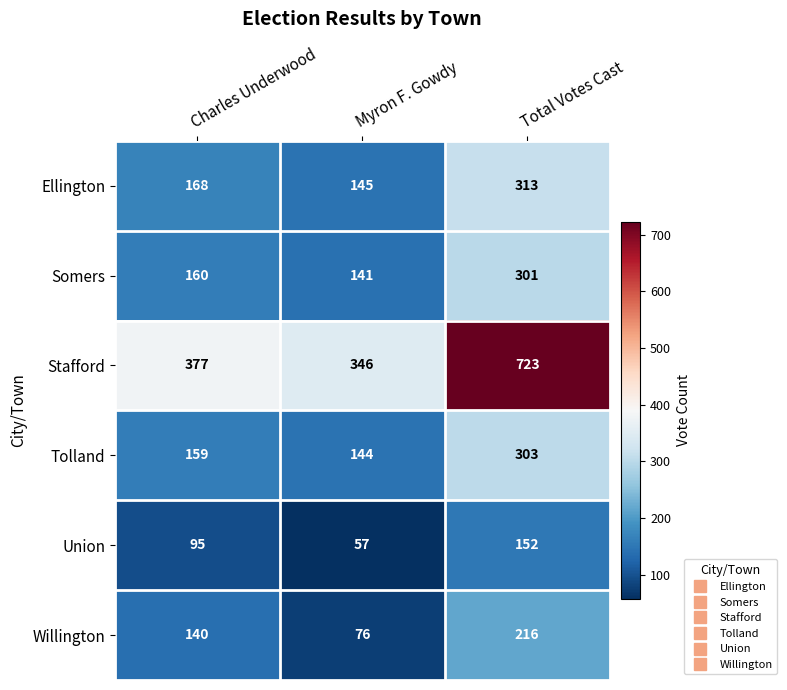

How many data points in Tolland are less than 159?

1